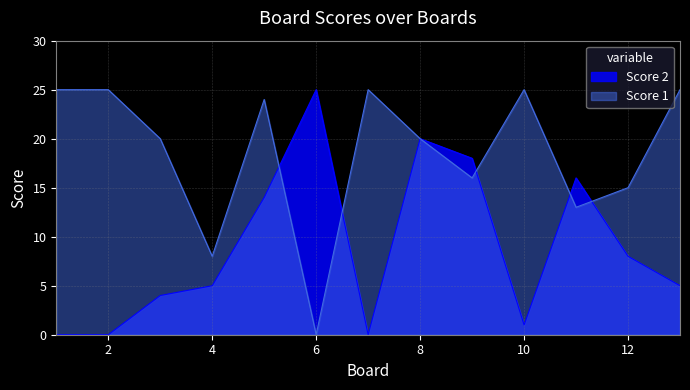

Which label corresponds to the largest value in the chart?

1